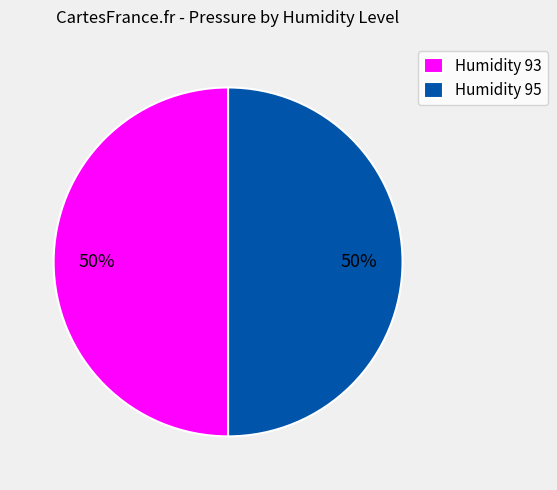

What is the ratio of the value at Humidity 95 to the value at Humidity 93?

1.0